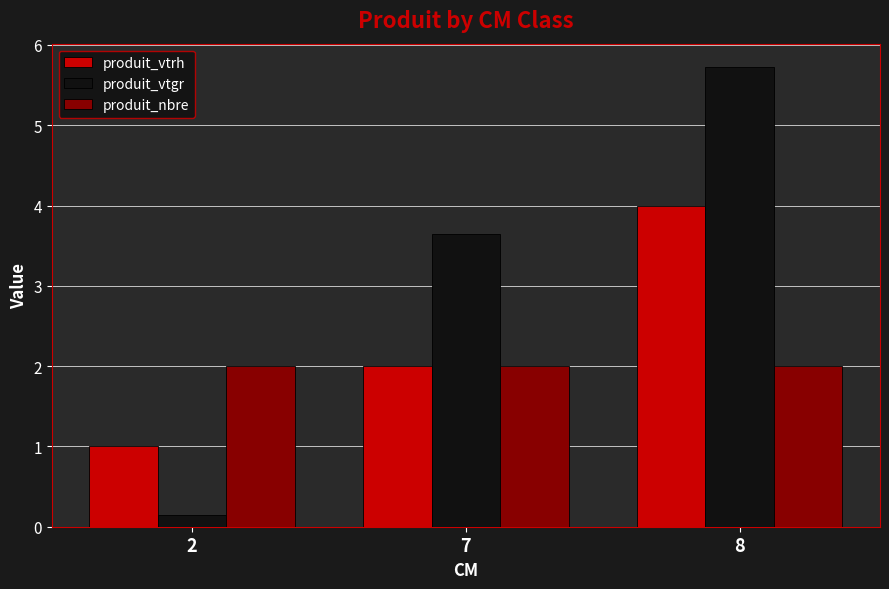

How many data points does each series have?

3